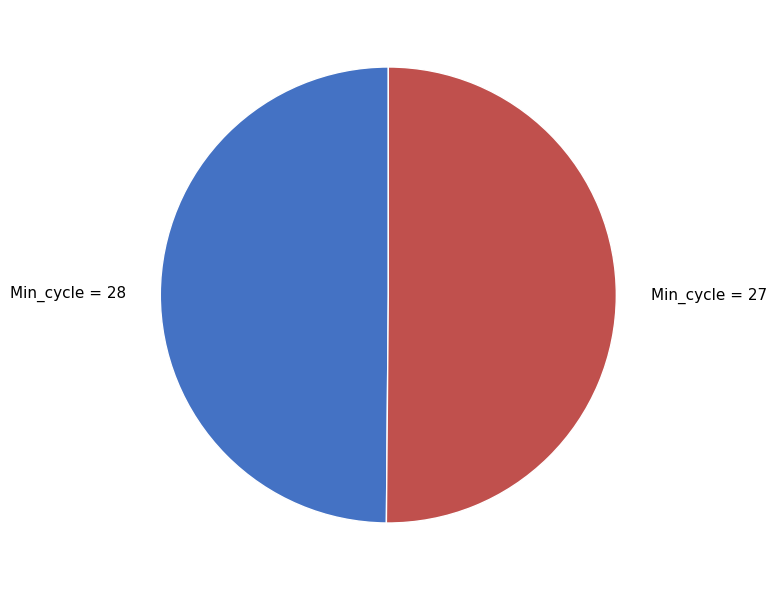

The Min_cycle = 28 slice represents 37% of the pie. True or false?

False